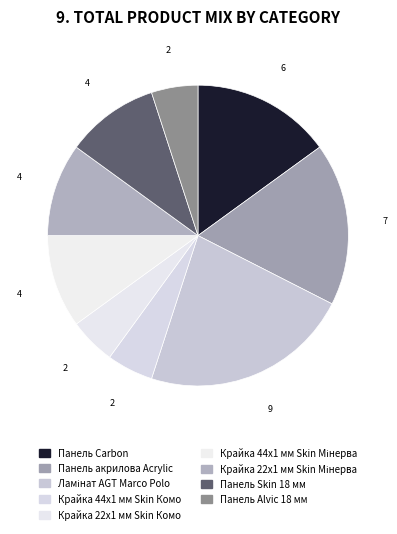

What is the change in value from Панель Carbon to Ламінат AGT Marco Polo?

+3